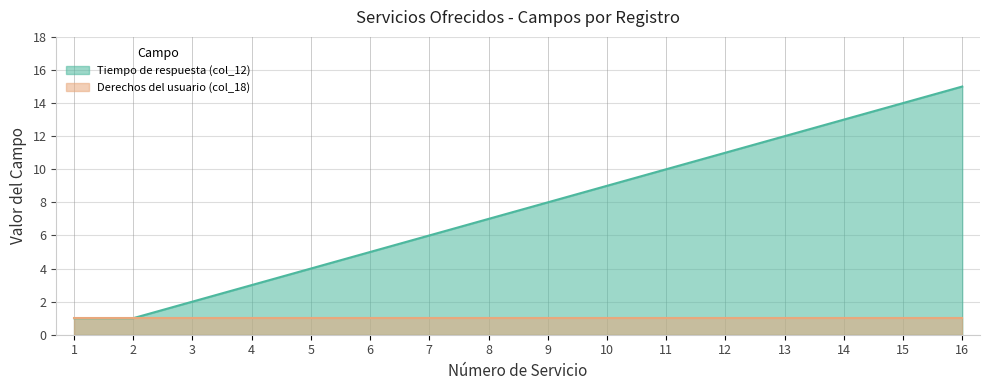

Reading right to left, what are all the values shown in this chart?

15	14	13	12	11	10	9	8	7	6	5	4	3	2	1	1